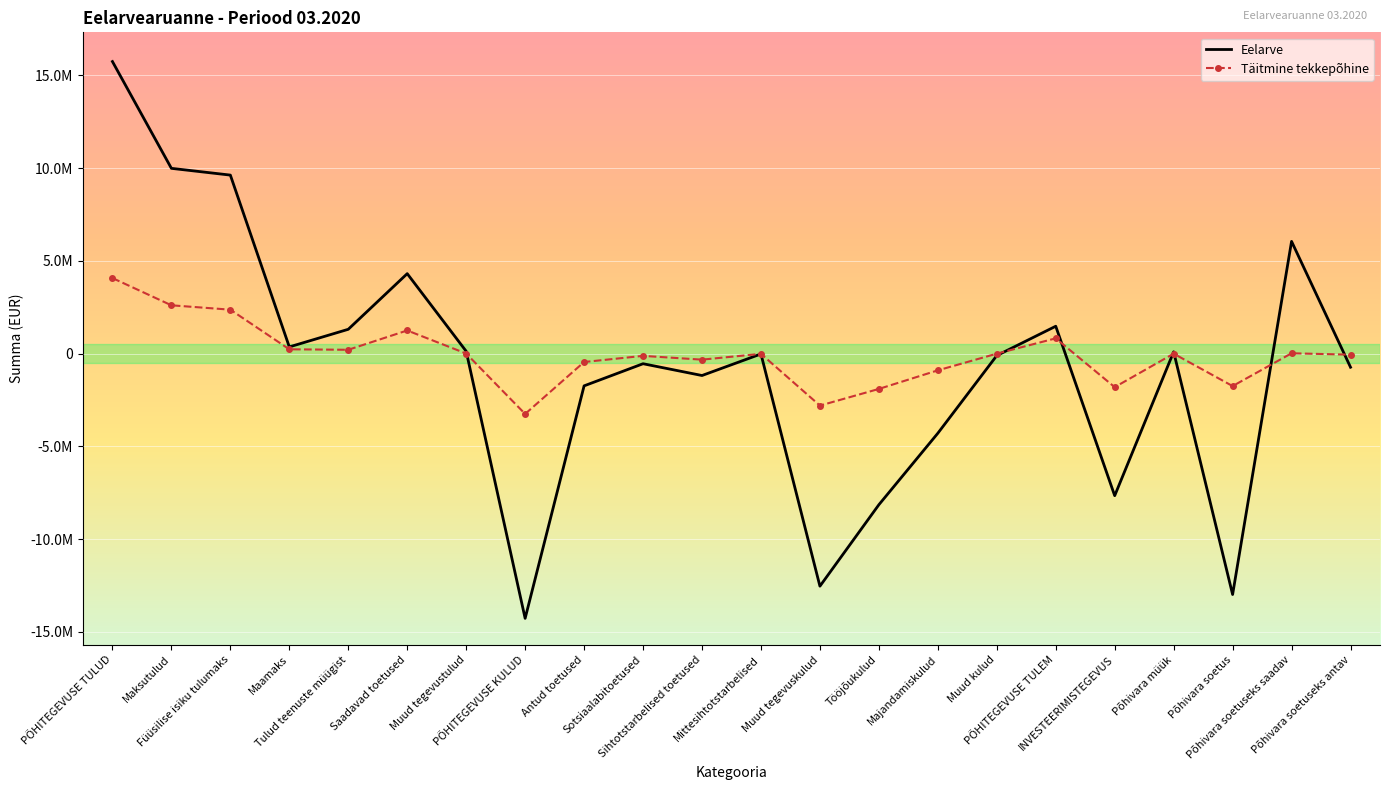

What are all the series names shown in the legend?

Eelarve, Täitmine tekkepõhine